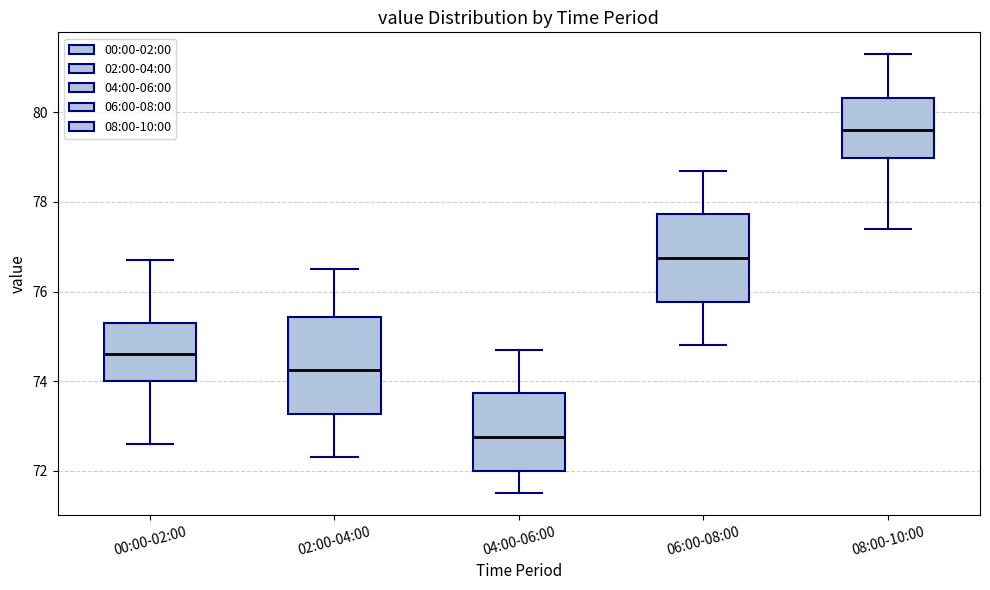

Reading left to right, transcribe this box plot: for each box, give where its median line is, the range the box spans, and where its two whiskers end, as read against the y-axis. The values are not printed on the chart, so give them approximately, as read against the axis.

00:00-02:00: median 74.6, box 74.0 to 75.4, whiskers 72.6 to 76.8
02:00-04:00: median 74.2, box 73.2 to 75.4, whiskers 72.4 to 76.6
04:00-06:00: median 72.8, box 72.0 to 73.8, whiskers 71.6 to 74.8
06:00-08:00: median 76.8, box 75.8 to 77.8, whiskers 74.8 to 78.8
08:00-10:00: median 79.6, box 79.0 to 80.4, whiskers 77.4 to 81.4